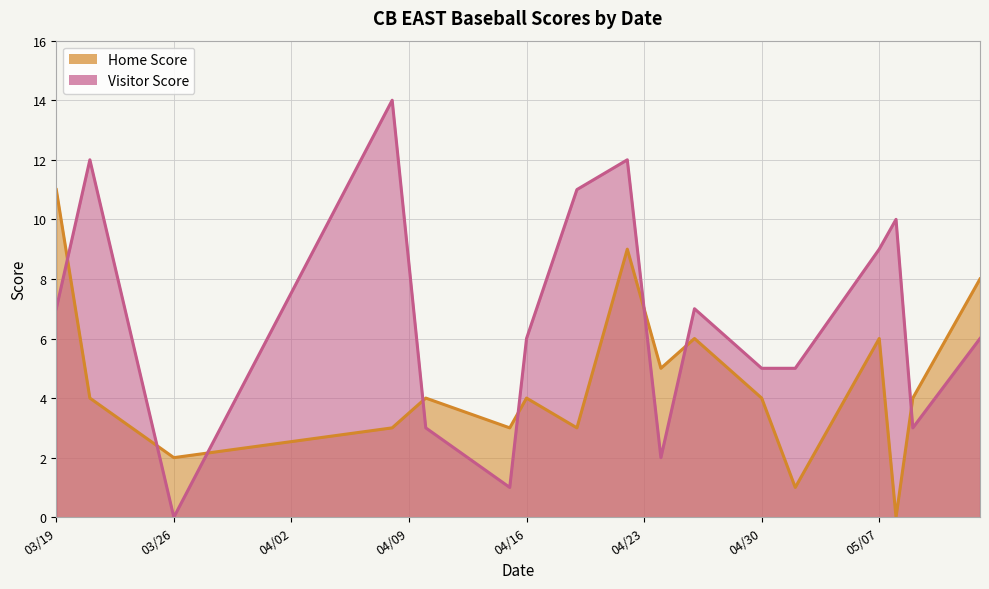

What is the highest value of the Visitor Score series?

14